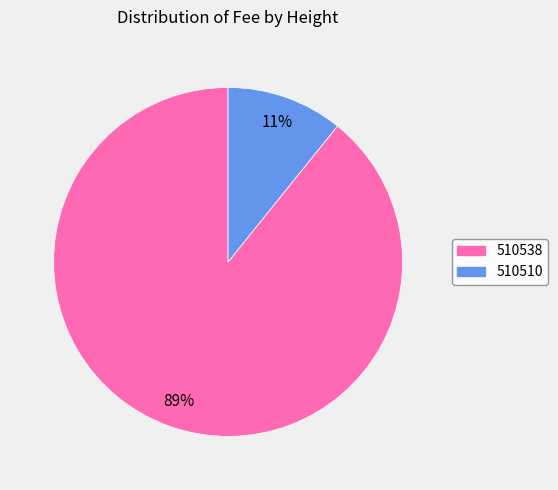

Rank the categories by value from highest to lowest.

510538, 510510